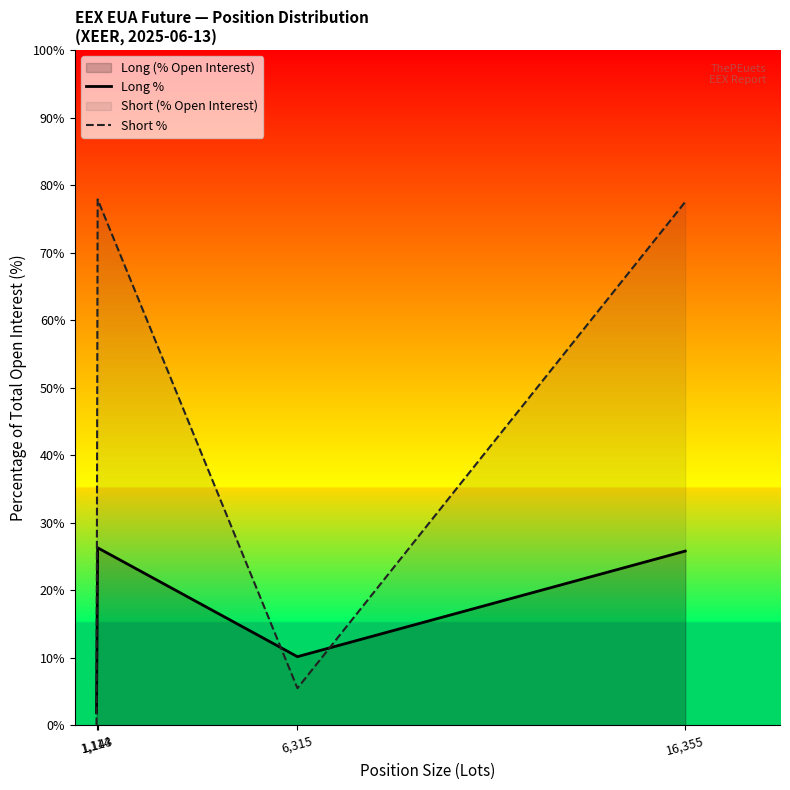

How many times do Long % and Short % cross each other?

3